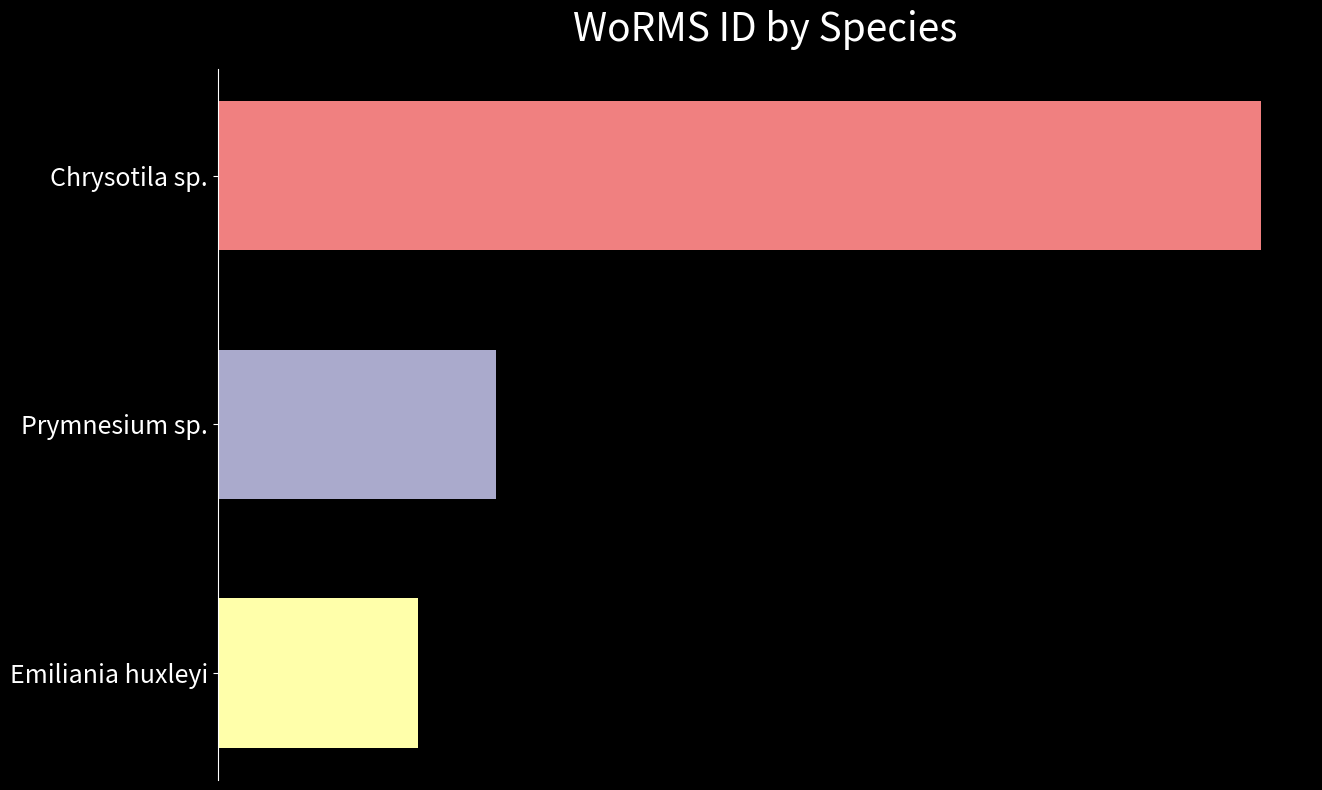

What is the average value?

292317